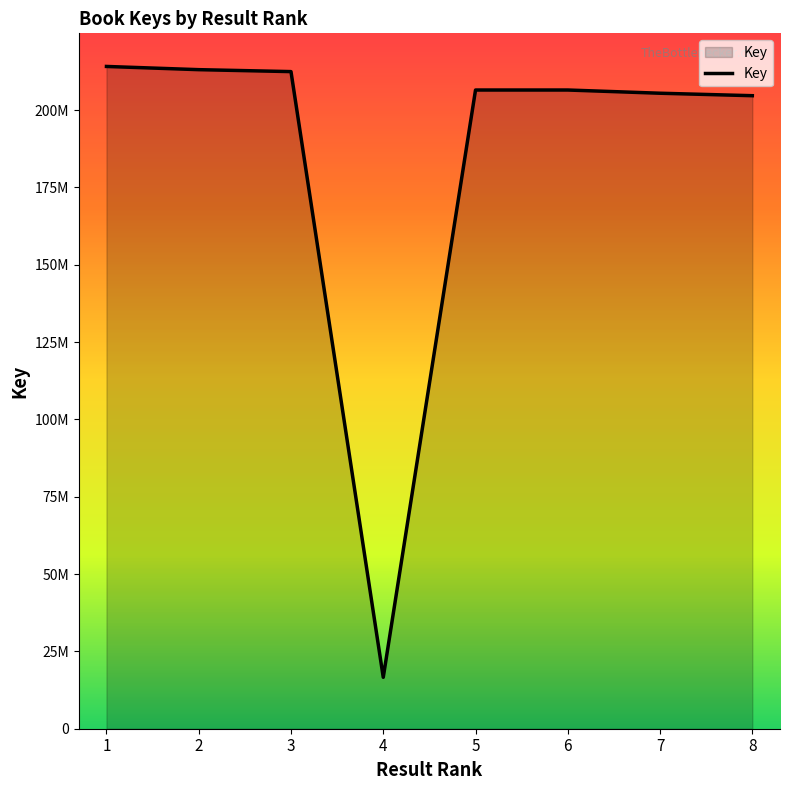

Does the chart display data point markers on the line(s)?

No